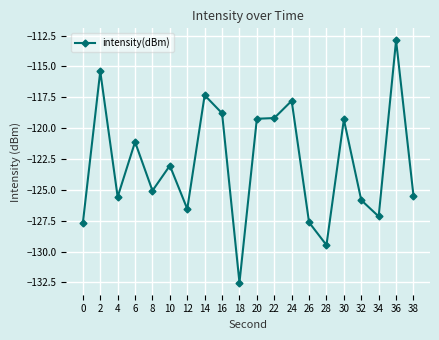

True or false: the data shows -129.5 at 28.

True